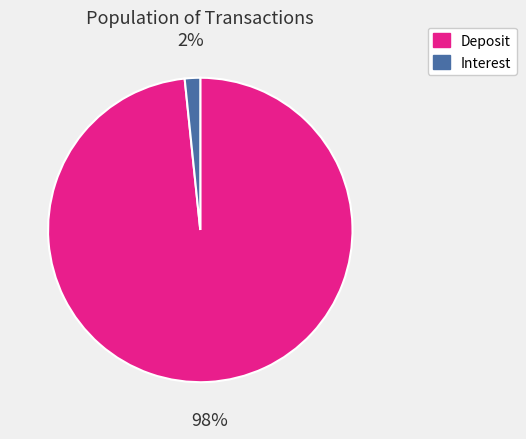

To the nearest percent, what is the average slice percentage?

50%